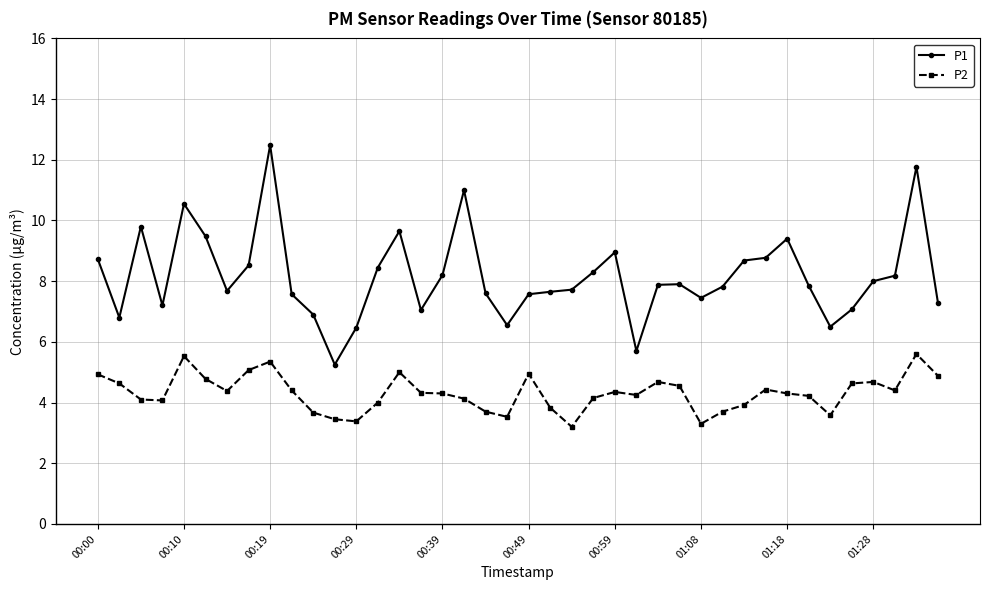

True or false: P1 has more than 1 points higher than both neighbors.

True